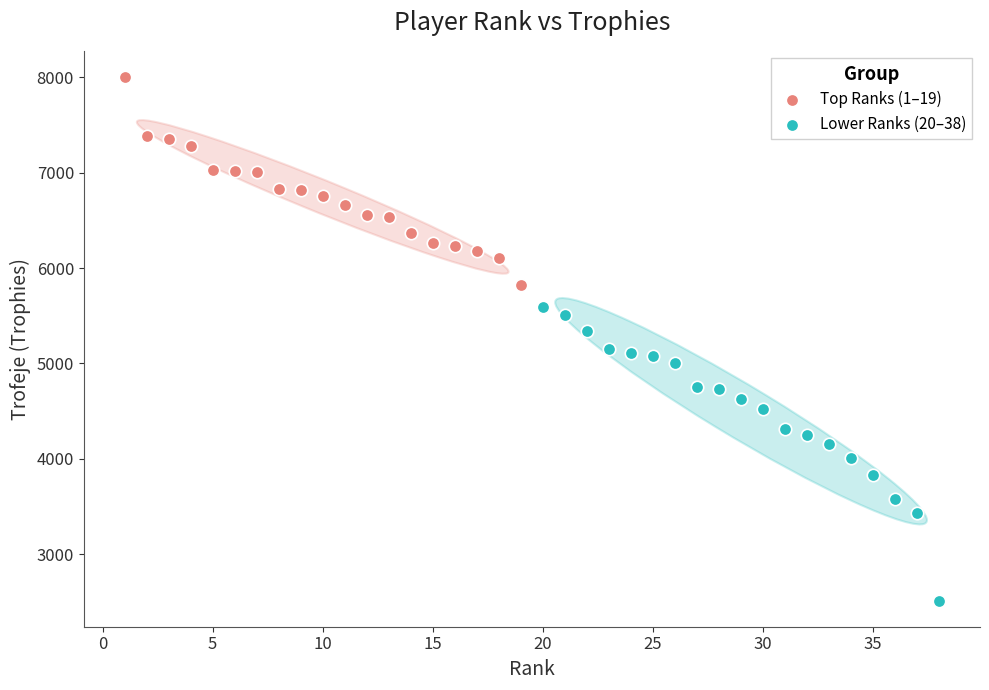

Which series contains the lowest Y value?

Lower Ranks (20–38)